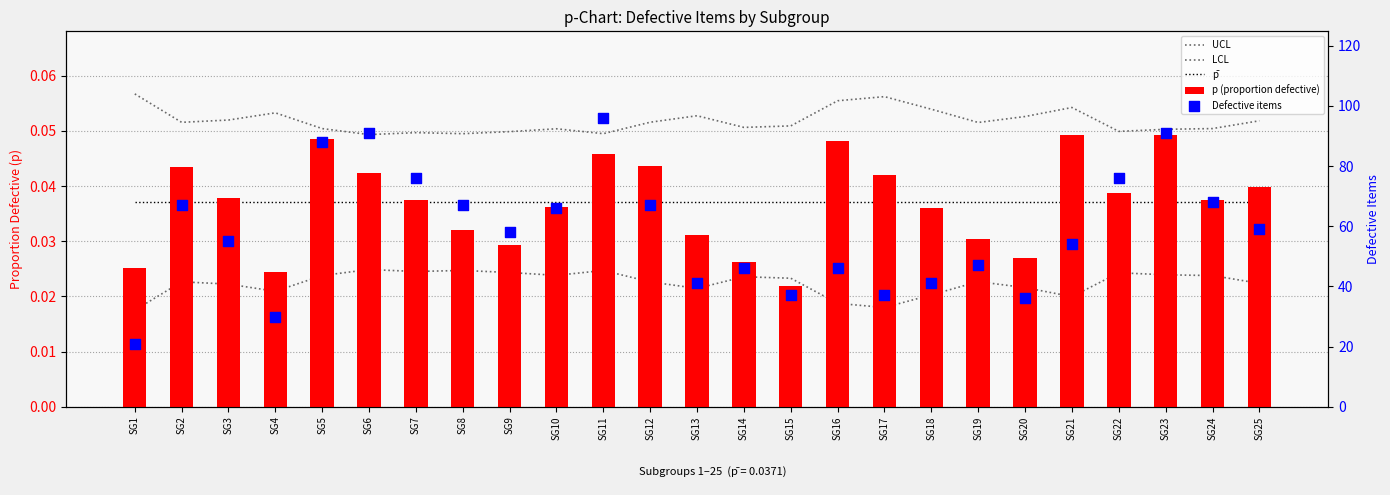

Which series reaches the maximum Y coordinate?

Defective items